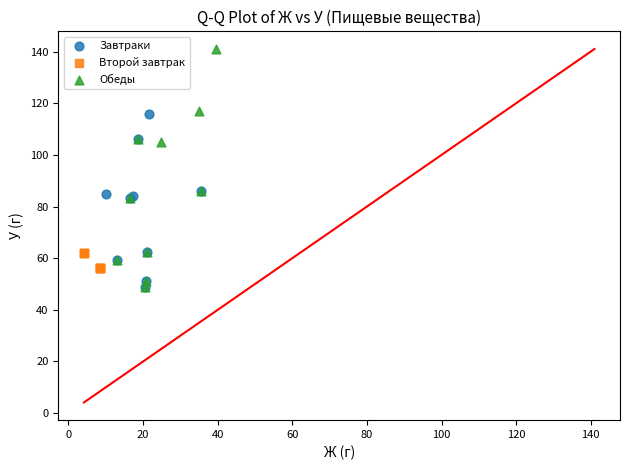

Which series reaches the maximum Y coordinate?

Обеды